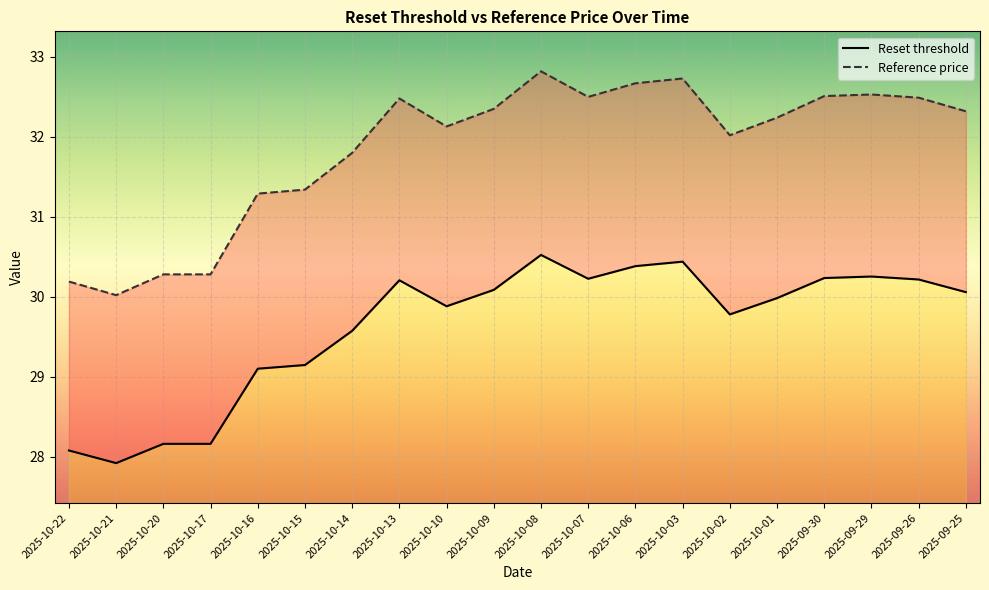

What is the sum of the Reset threshold values at 2025-10-09 and 2025-10-16?

59.2